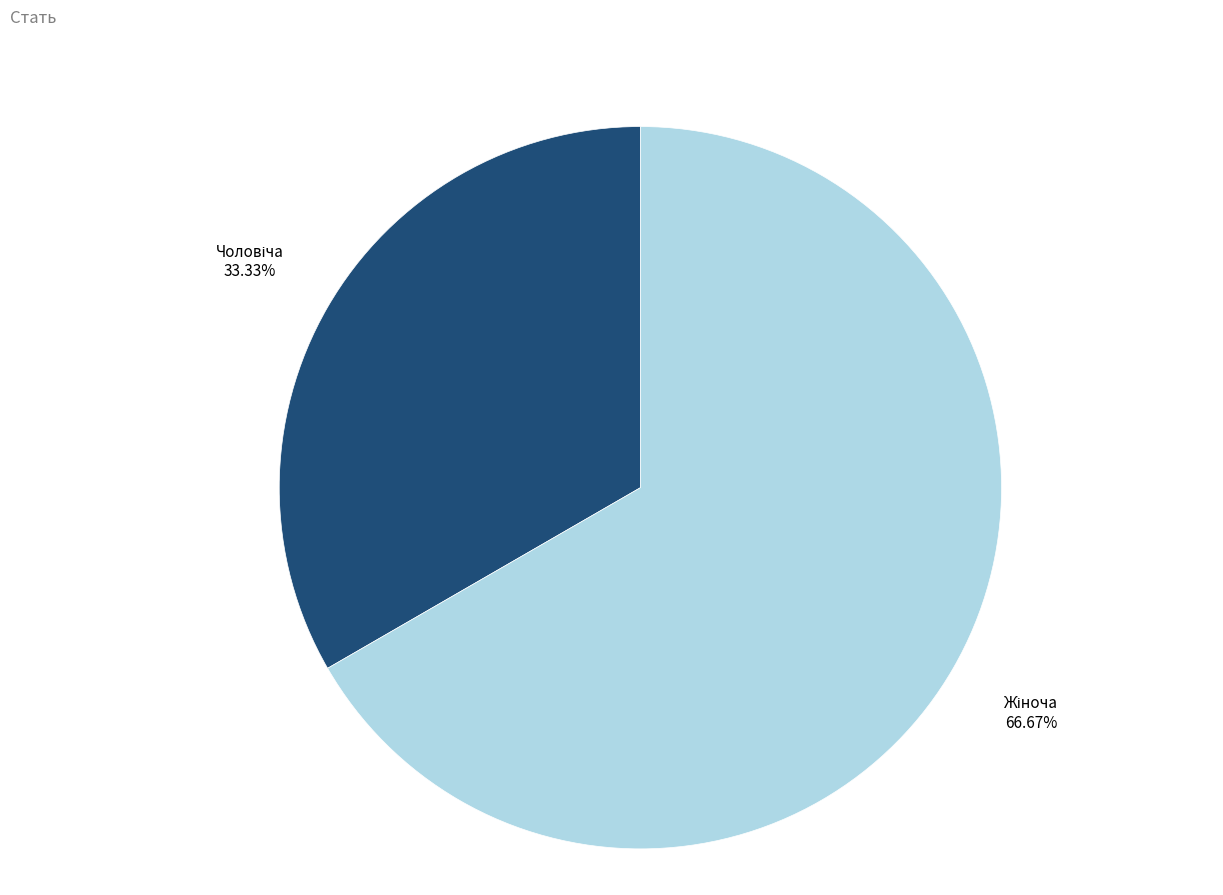

Is there any slice that represents more than half of the pie?

Yes